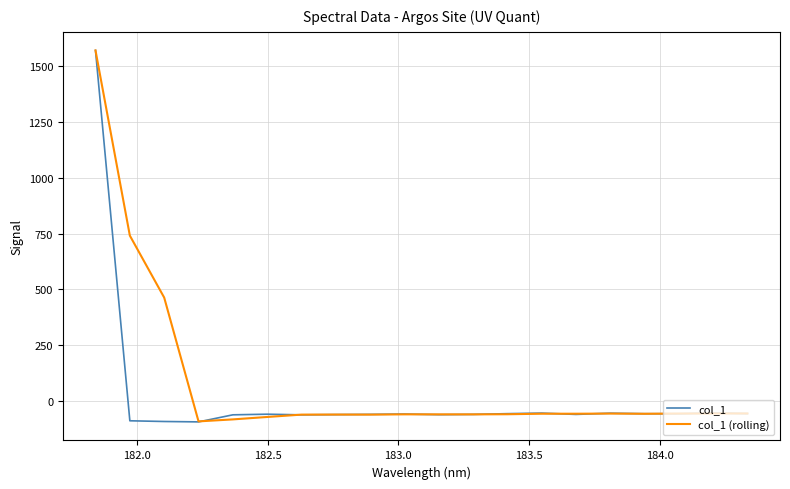

Does the chart display data point markers on the line(s)?

No